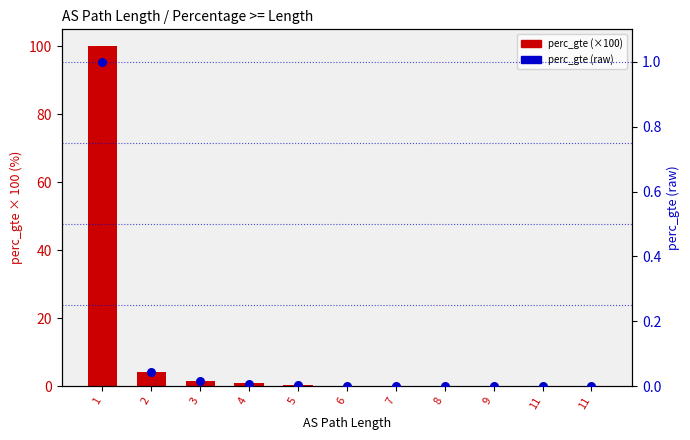

Which series has the largest Y range (max minus min)?

perc_gte (×100)